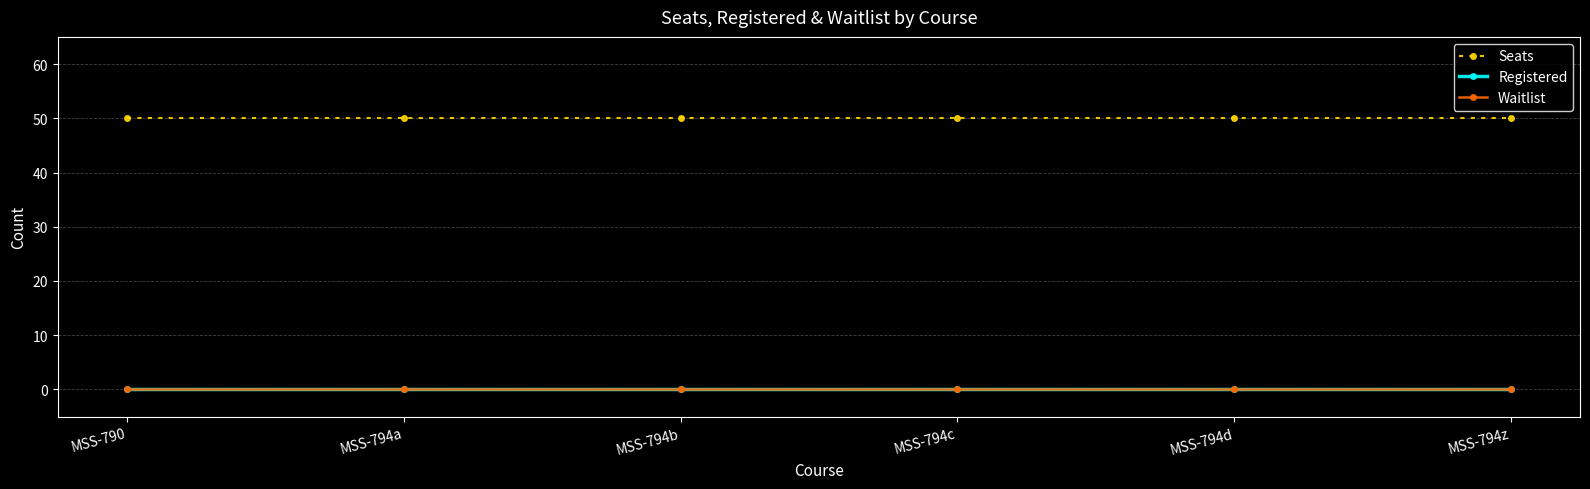

True or false: Registered and Waitlist cross at least once.

False